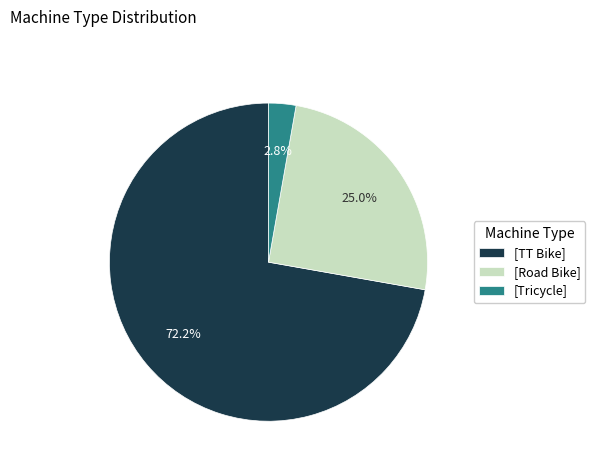

How many segments does this pie chart have?

3